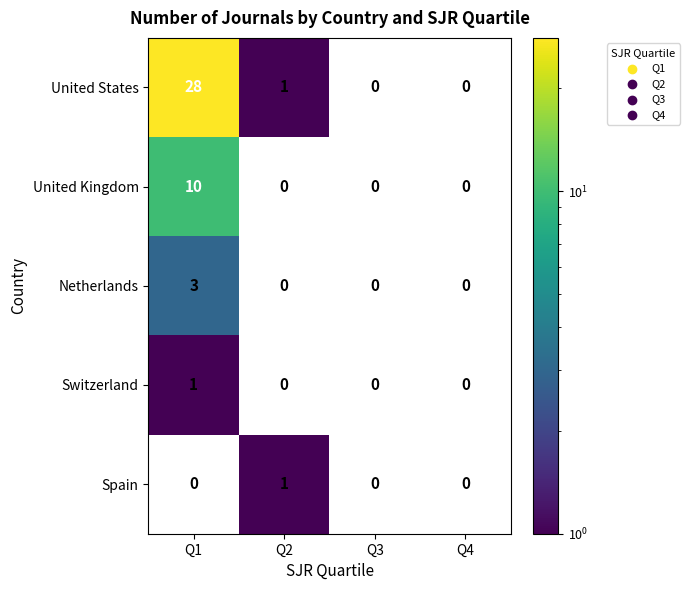

The Spain series shows 2 at Q2. True or false?

False